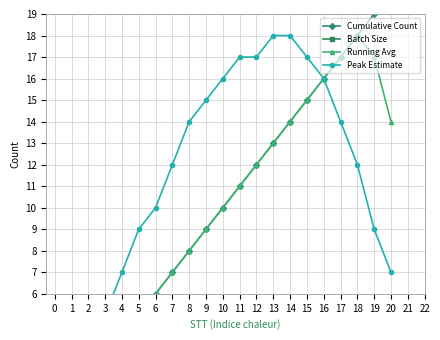

True or false: Cumulative Count and Peak Estimate cross at least once.

False